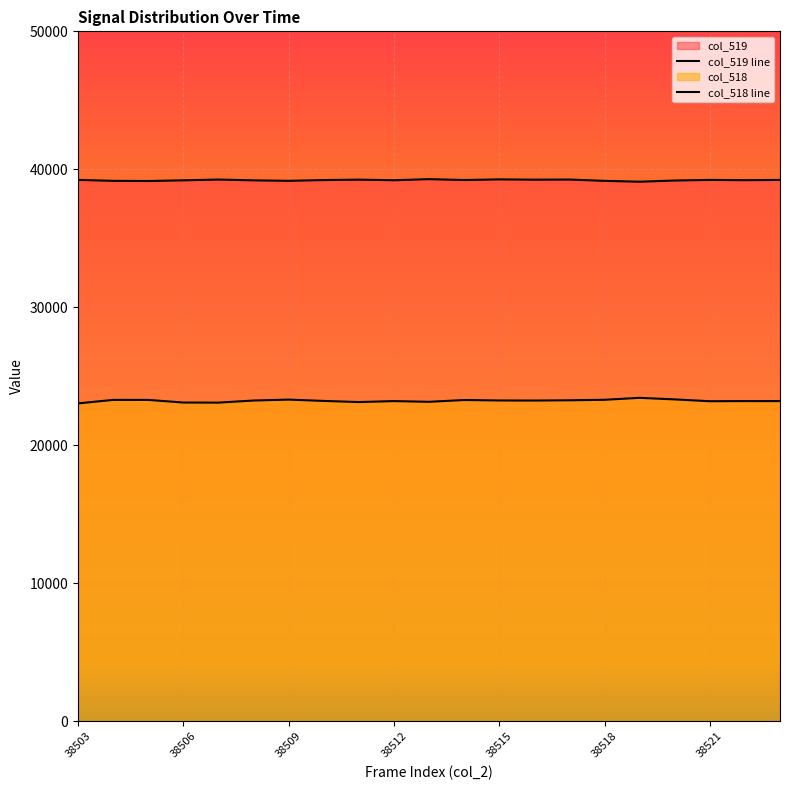

How many series are shown in this chart?

2